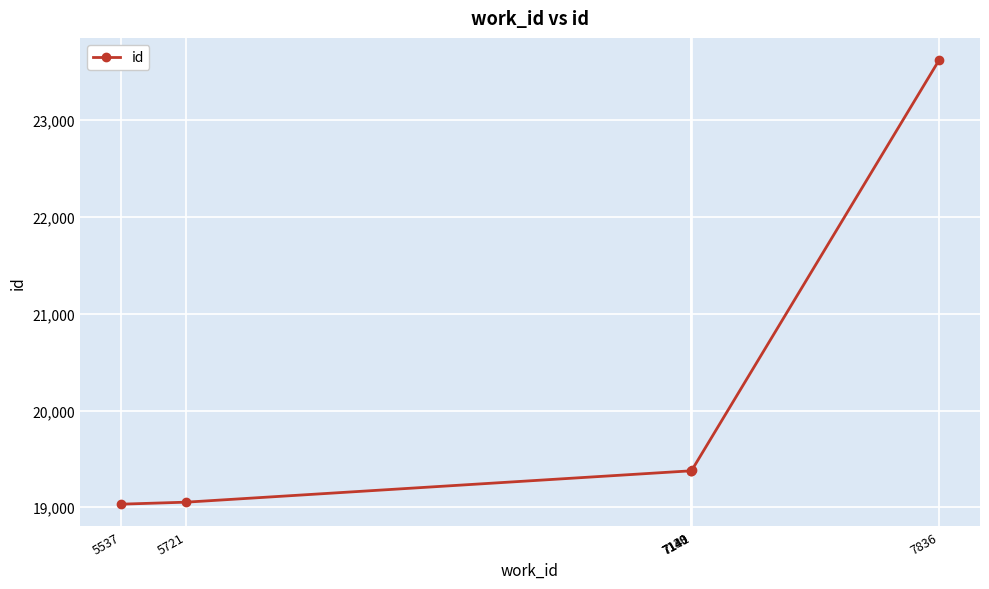

What is the smallest value displayed?

19032